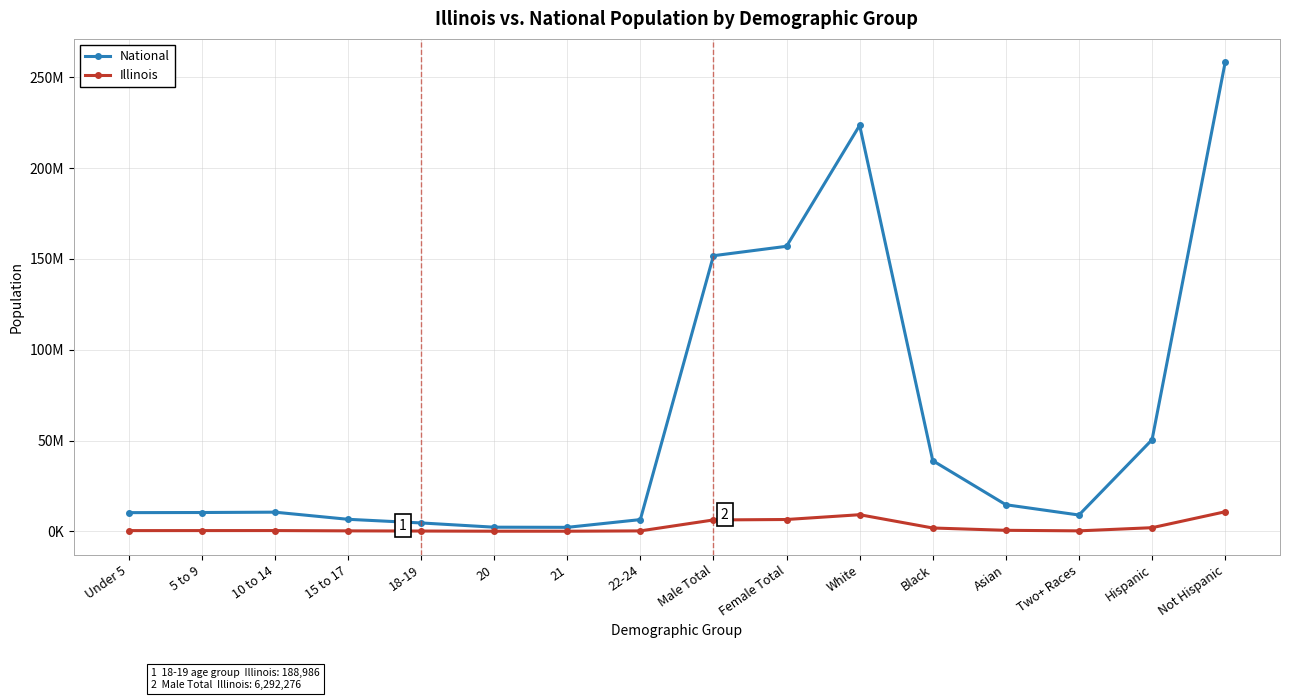

Does the chart have visible grid lines?

Yes